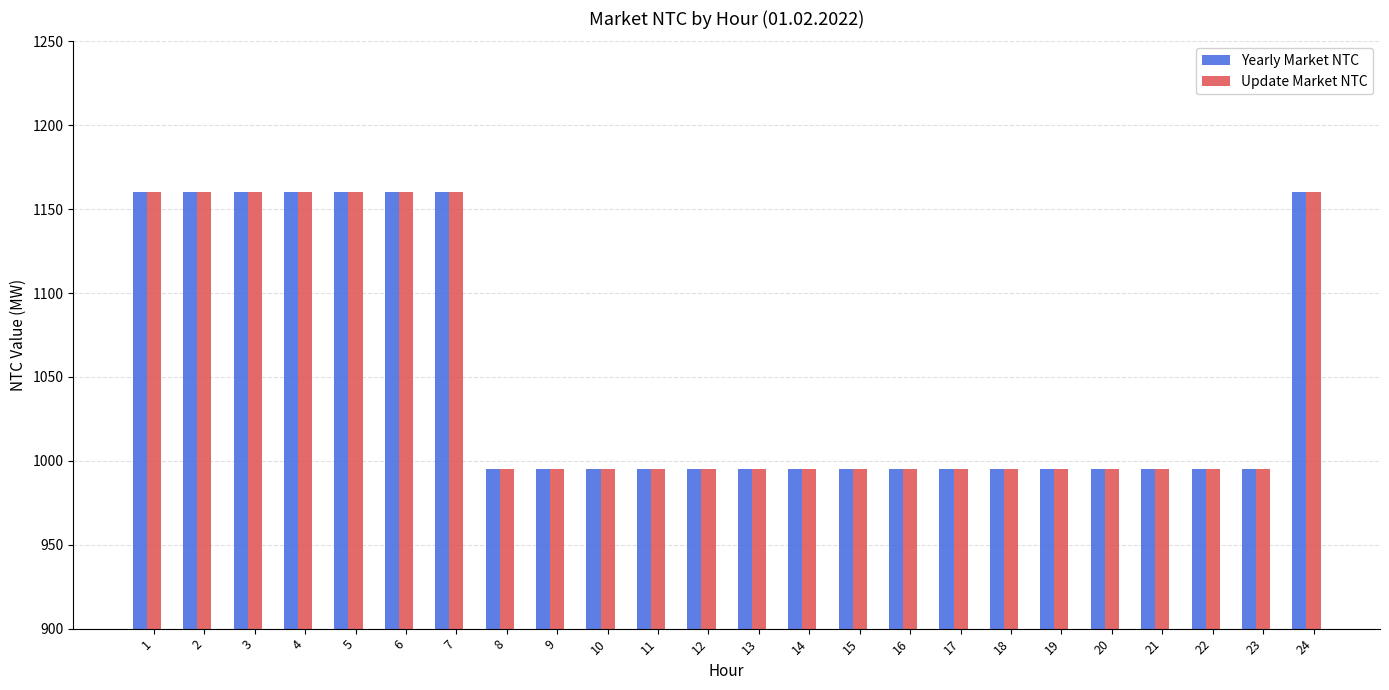

What is the difference between the maximum and minimum values in the Update Market NTC series?

165